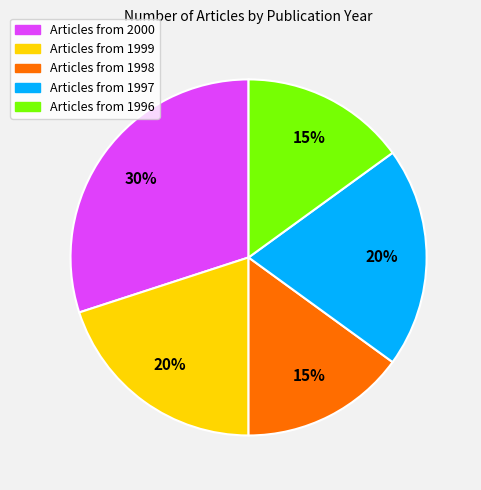

How many segments does this pie chart have?

5